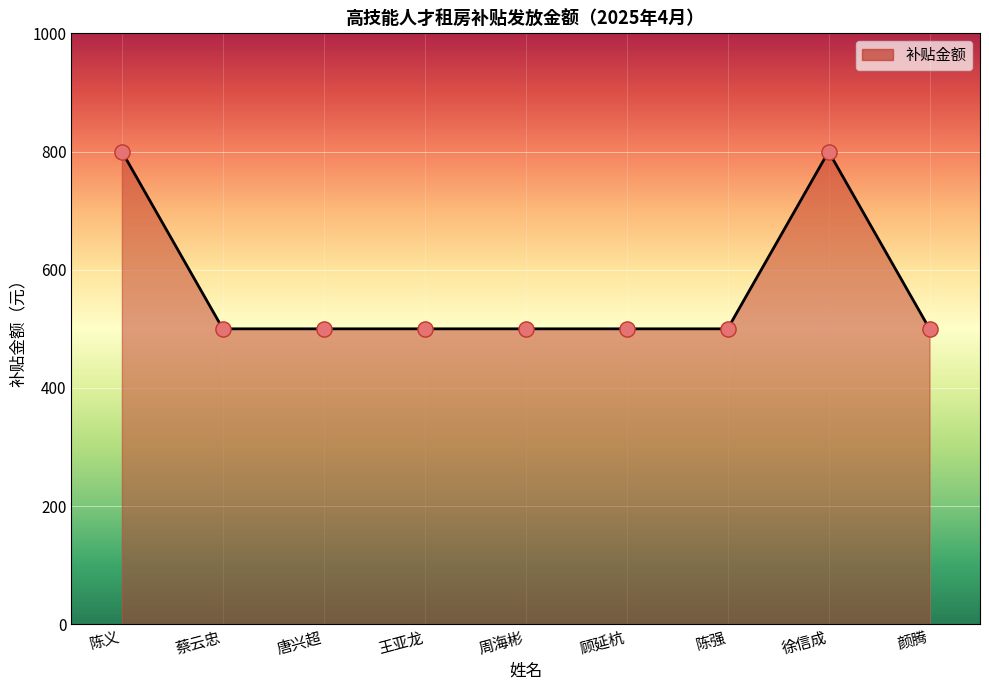

Approximately how many times larger is the value at 陈义 compared to 周海彬?

1.6